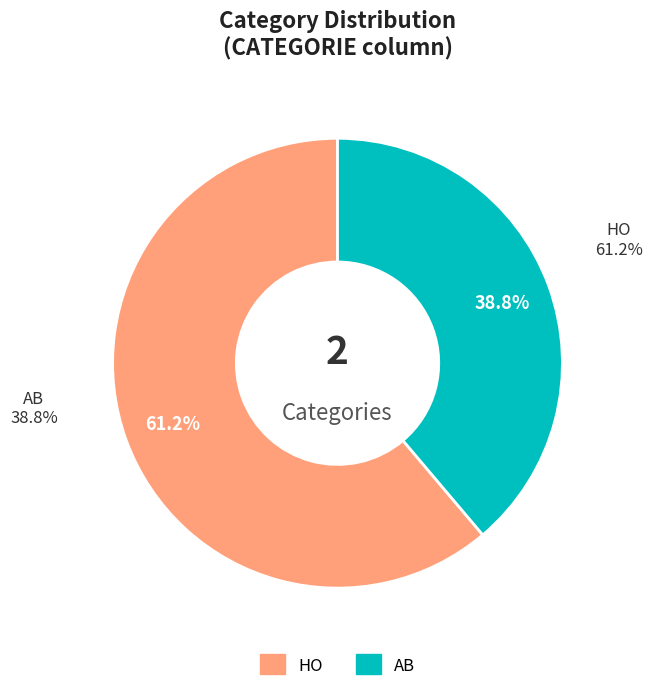

To the nearest percent, what is the average slice percentage?

50%